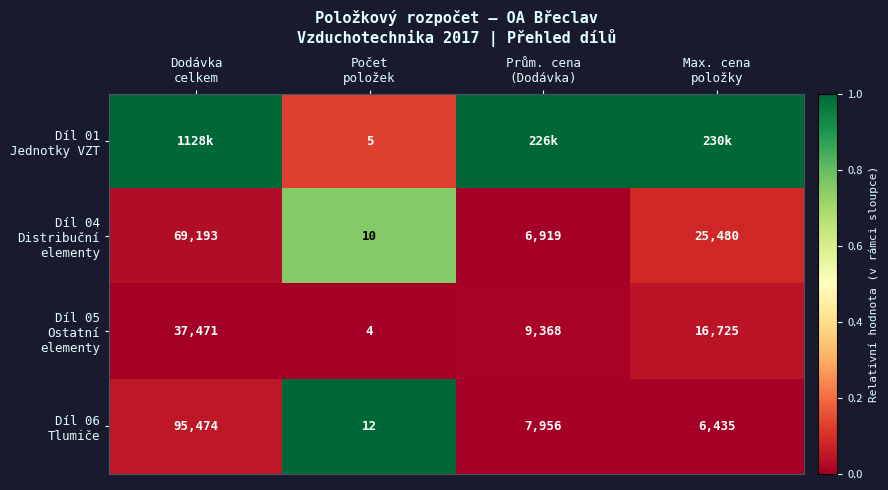

Rank the categories by Díl 04 Distribuční elementy value from highest to lowest.

Počet položek, Max. cena položky, Dodávka celkem, Prům. cena (Dodávka)